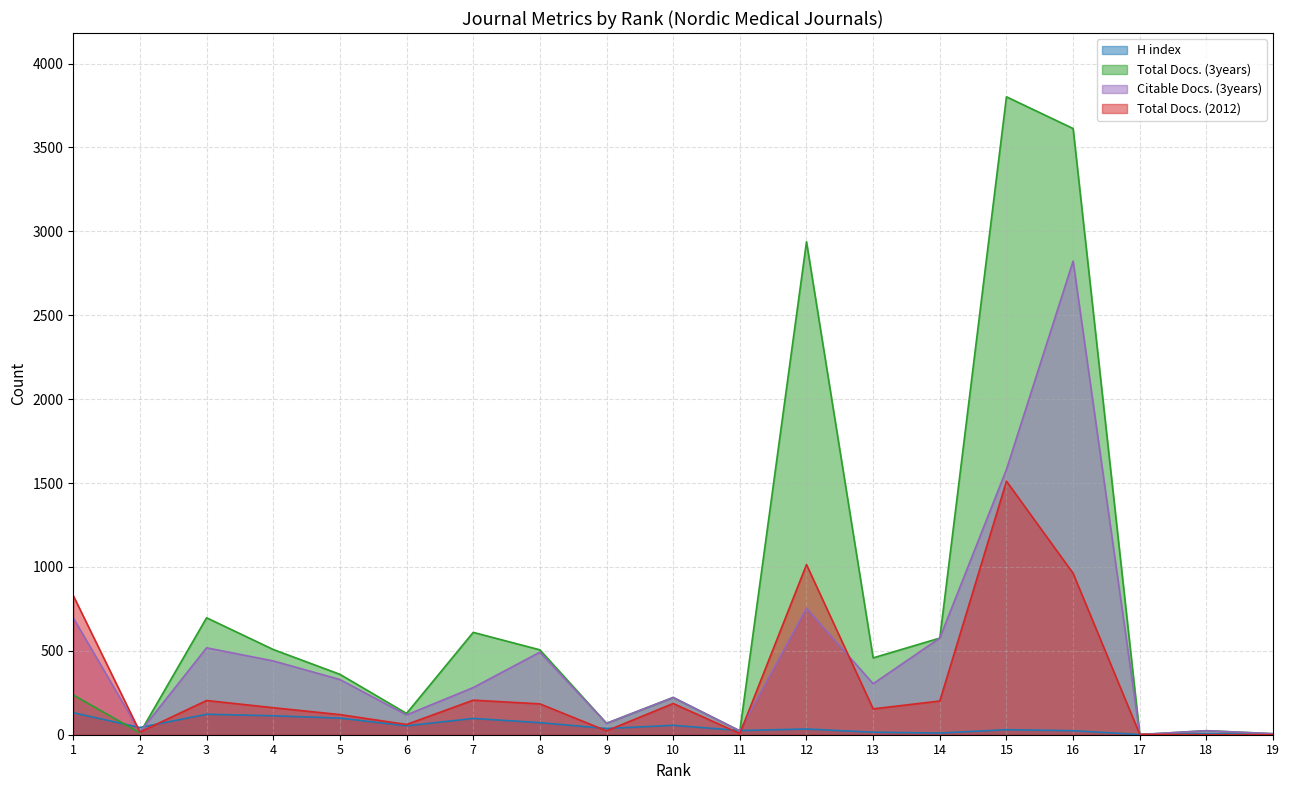

Between 6 and 17, which series saw the biggest shift?

Total Docs. (3years)